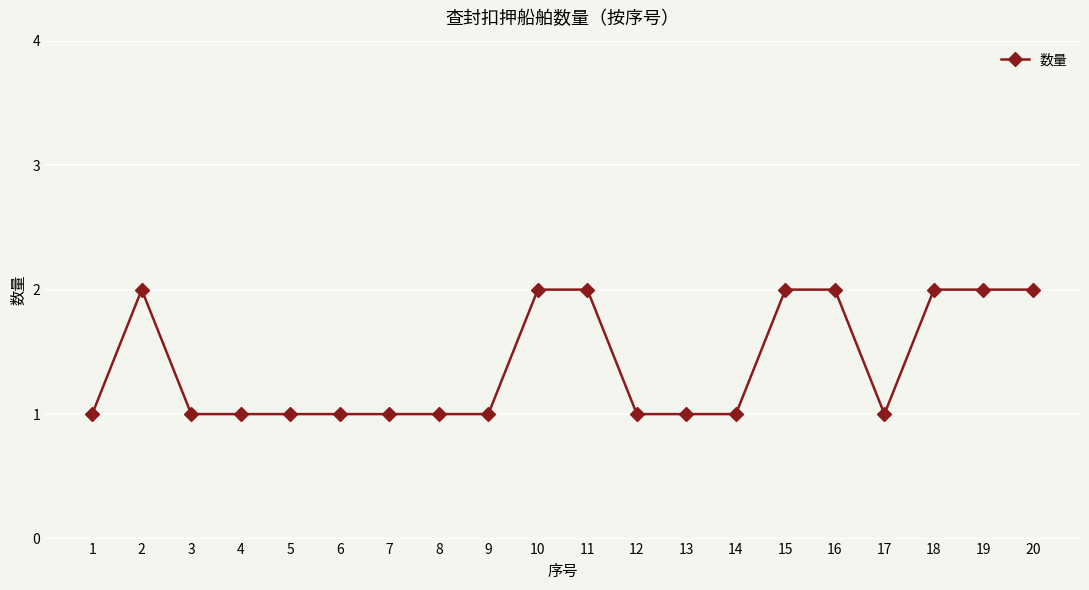

The chart shows a value of 1 at 2. True or false?

False